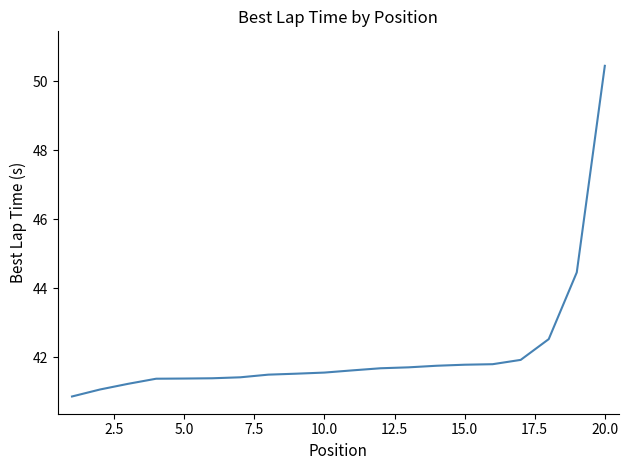

What is the minimum value shown in the chart?

40.9